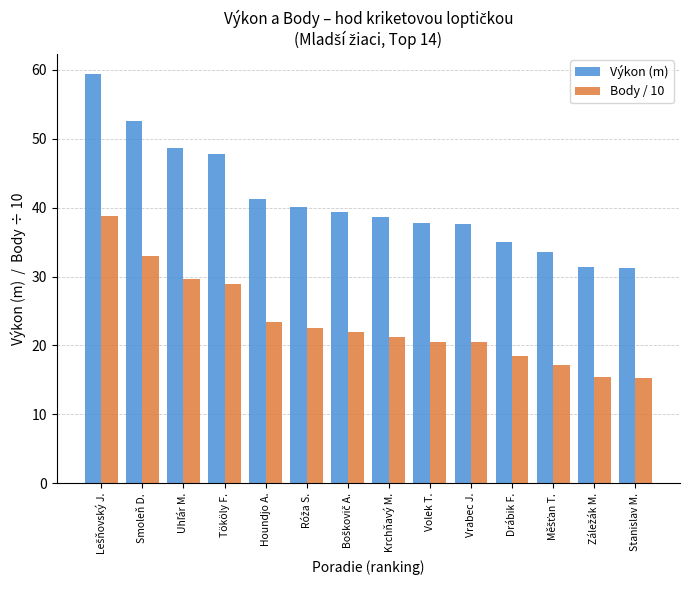

Rank the series by their maximum value, from lowest to highest.

Body / 10, Výkon (m)